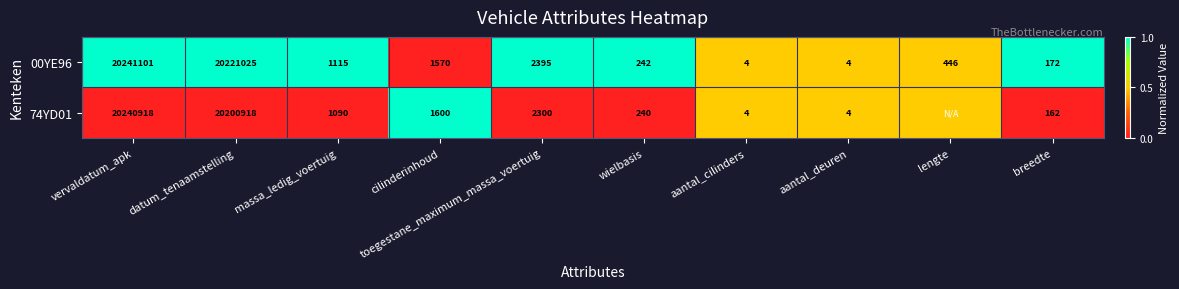

Between datum_tenaamstelling and aantal_cilinders, which is larger?

datum_tenaamstelling